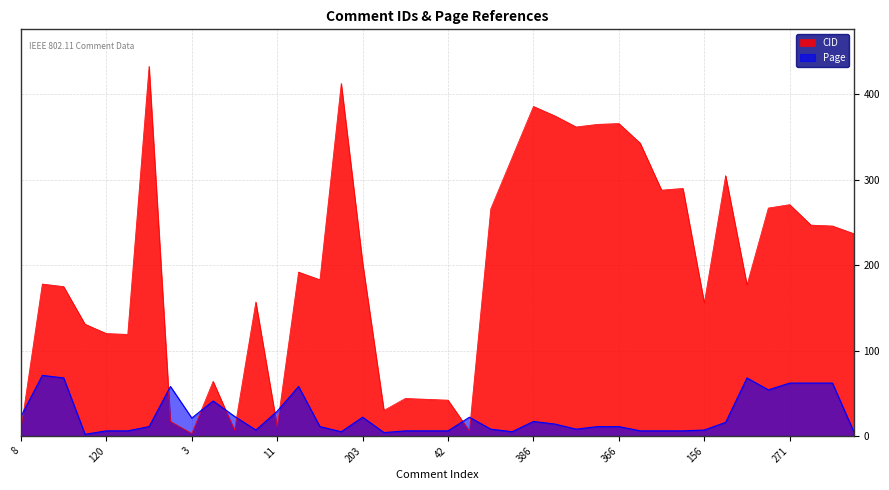

Reading left to right, what are all the values shown in this chart?

CID: 8=8	178=178	175=175	131=131	120=120	119=119	433=433	17=17	3=3	64=64	7=7	157=157	11=11	192=192	183=183	413=413	203=203	30=30	44=44	43=43	42=42	6=6	266=266	326=326	386=386	375=375	362=362	365=365	366=366	343=343	288=288	290=290	156=156	305=305	177=177	267=267	271=271	247=247	246=246	237=237
Page: 8=23	178=71	175=68	131=2	120=6	119=6	433=11	17=58	3=21	64=41	7=23	157=7	11=29	192=58	183=11	413=5	203=22	30=4	44=6	43=6	42=6	6=22	266=8	326=5	386=17	375=14	362=8	365=11	366=11	343=6	288=6	290=6	156=7	305=16	177=68	267=54	271=62	247=62	246=62	237=5